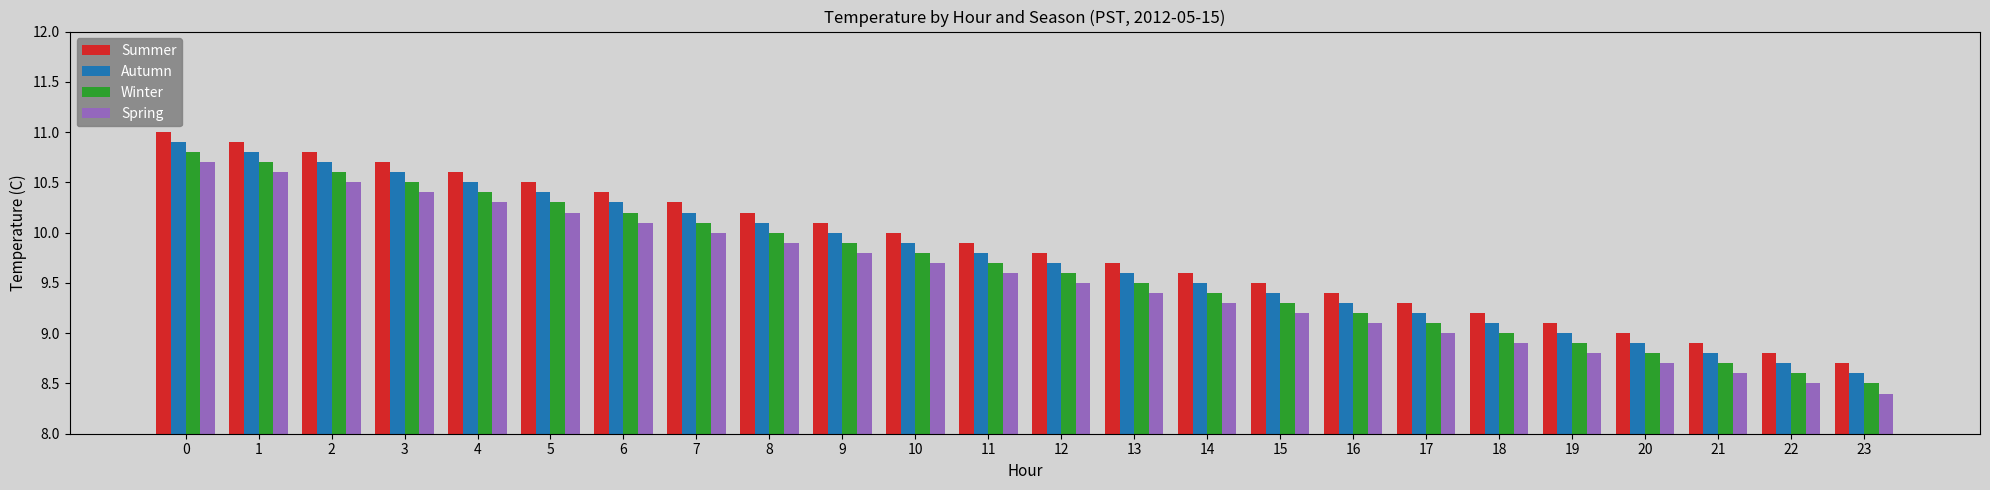

Rank the series by their maximum value, from lowest to highest.

Spring, Winter, Autumn, Summer